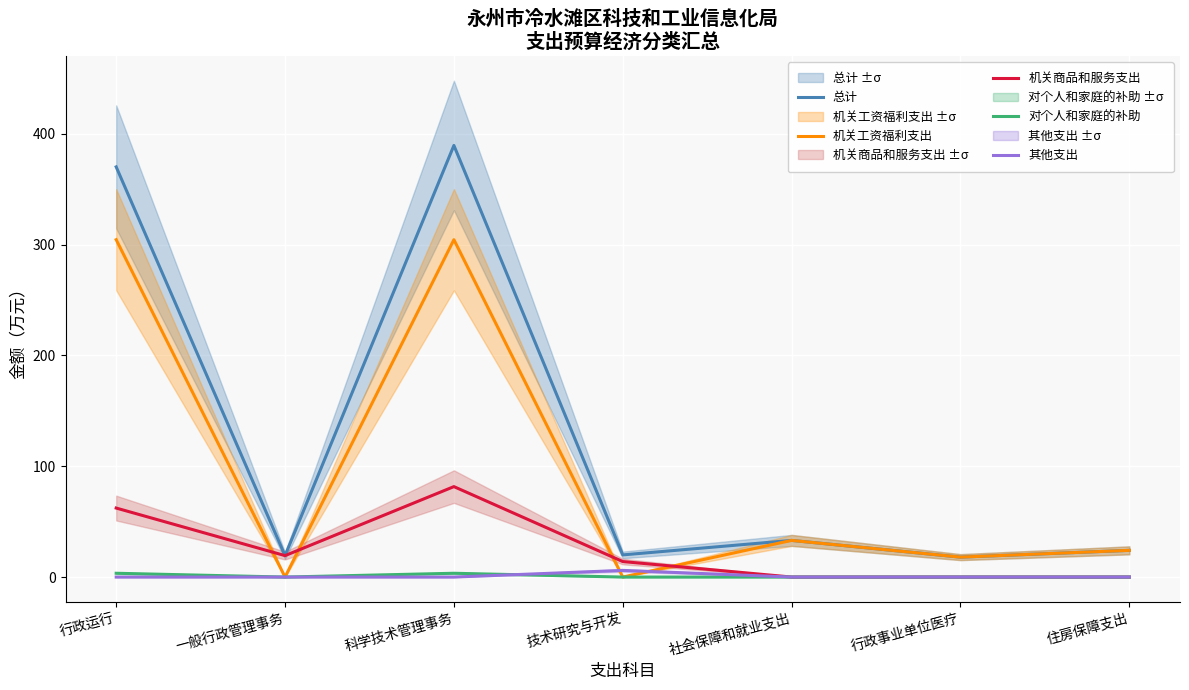

Which series changed the most between 一般行政管理事务 and 社会保障和就业支出?

机关工资福利支出